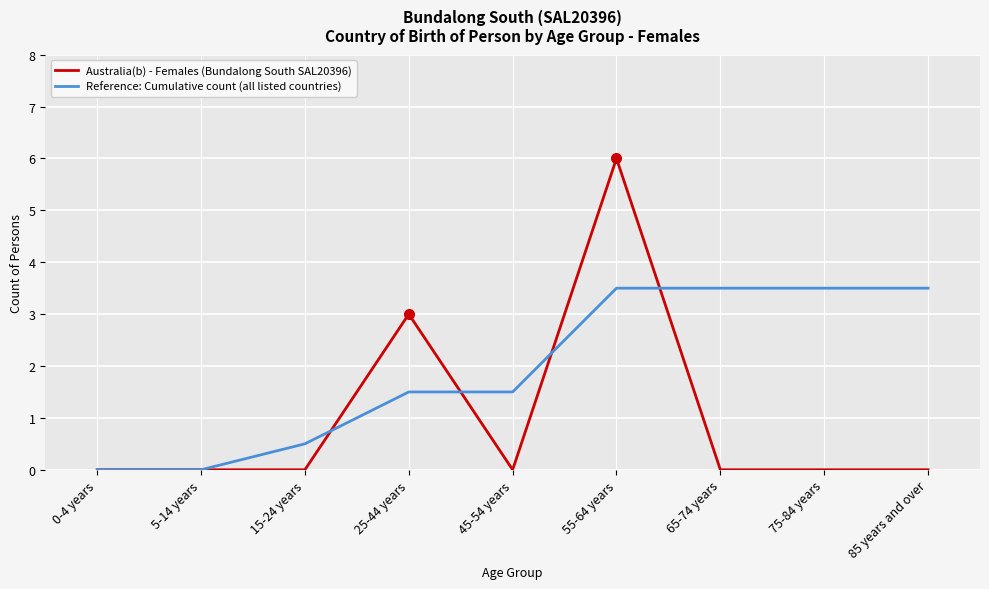

Rank the series by their maximum value, from lowest to highest.

Reference: Cumulative count (all listed countries), Australia(b) - Females (Bundalong South SAL20396)